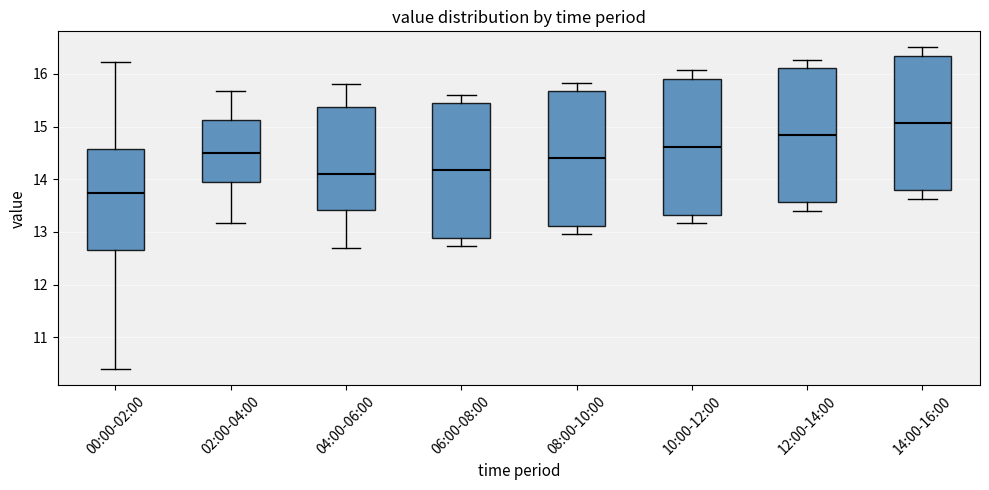

Reading left to right, transcribe this box plot: for each box, give where its median line is, the range the box spans, and where its two whiskers end, as read against the y-axis. The values are not printed on the chart, so give them approximately, as read against the axis.

00:00-02:00: median 13.7, box 12.7 to 14.6, whiskers 10.4 to 16.2
02:00-04:00: median 14.5, box 14.0 to 15.1, whiskers 13.2 to 15.7
04:00-06:00: median 14.1, box 13.4 to 15.4, whiskers 12.7 to 15.8
06:00-08:00: median 14.2, box 12.9 to 15.4, whiskers 12.7 to 15.6
08:00-10:00: median 14.4, box 13.1 to 15.7, whiskers 13.0 to 15.8
10:00-12:00: median 14.6, box 13.3 to 15.9, whiskers 13.2 to 16.1
12:00-14:00: median 14.8, box 13.6 to 16.1, whiskers 13.4 to 16.3
14:00-16:00: median 15.1, box 13.8 to 16.3, whiskers 13.6 to 16.5